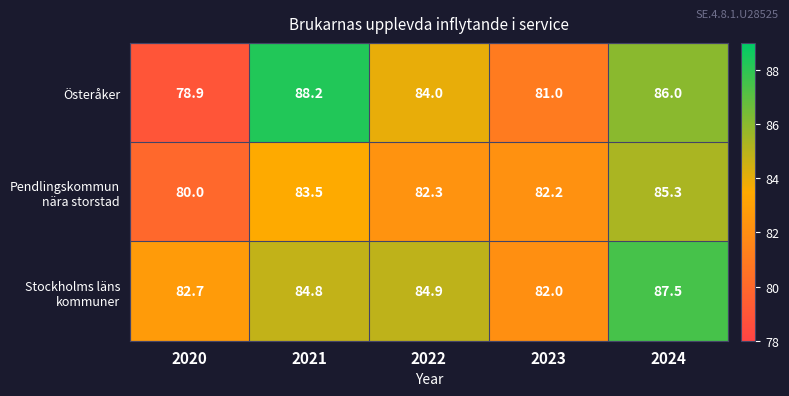

Is it true that Österåker equals 35.5 at 2020?

False